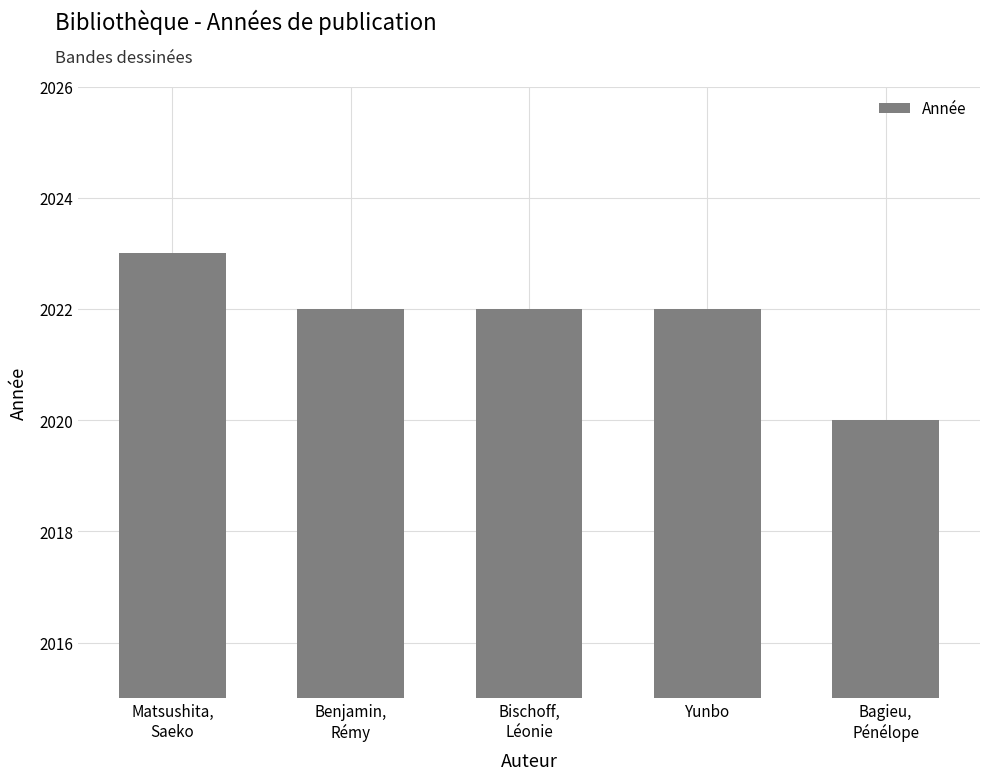

What is the average value?

2022